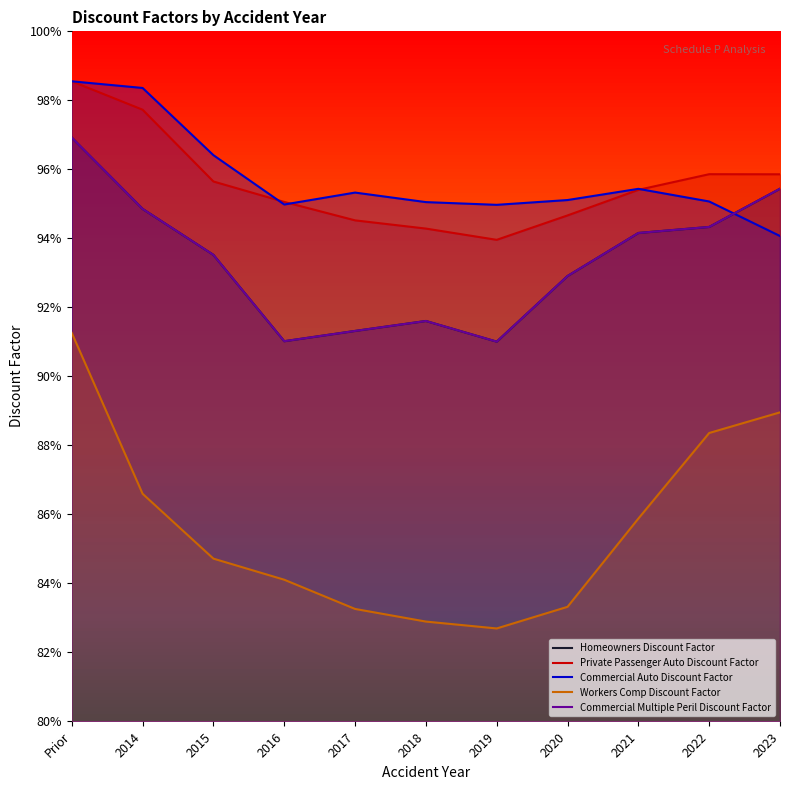

Does the chart have visible grid lines?

No